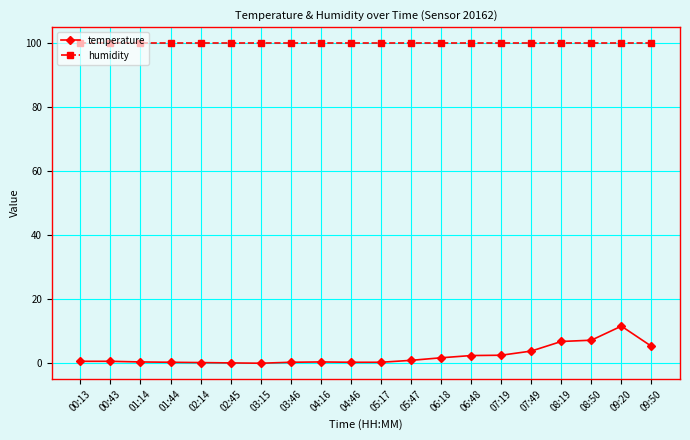

Count the number of data series in this chart.

2